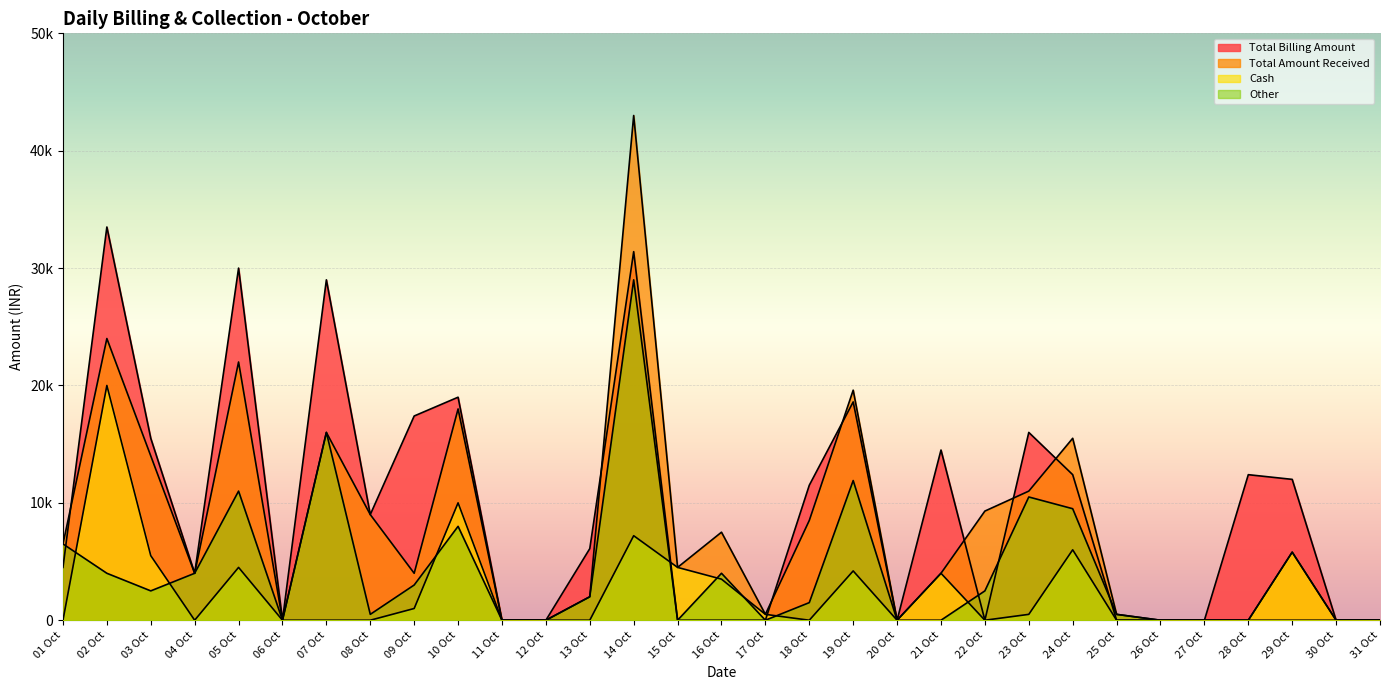

Which series ends up on top after the final intersection of Cash and Total Billing Amount?

Total Billing Amount